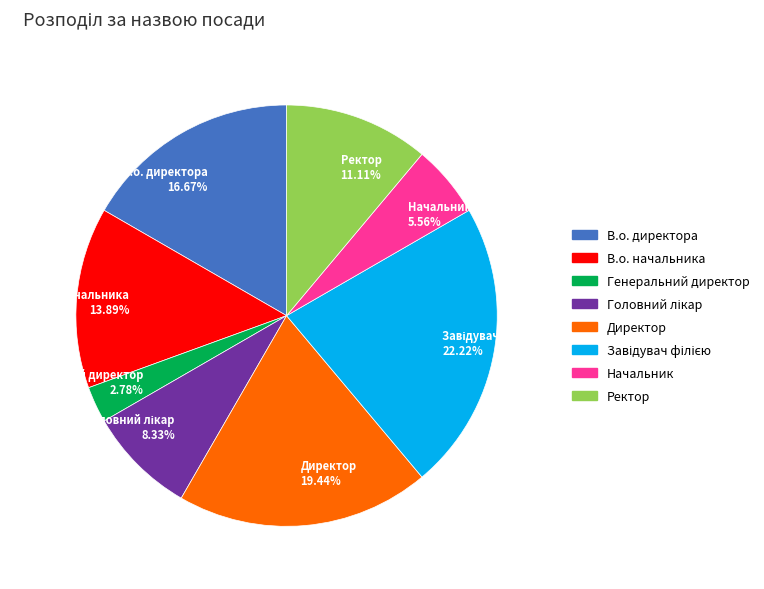

Between Начальник 5.56% and Ректор 11.11%, which is larger?

Ректор 11.11%